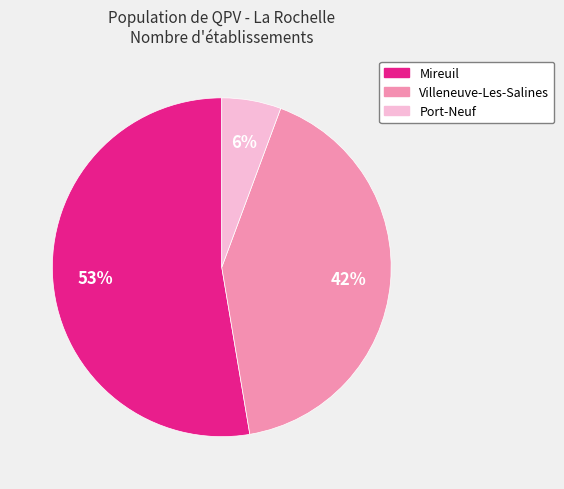

Which slice represents more than half of the pie?

Mireuil